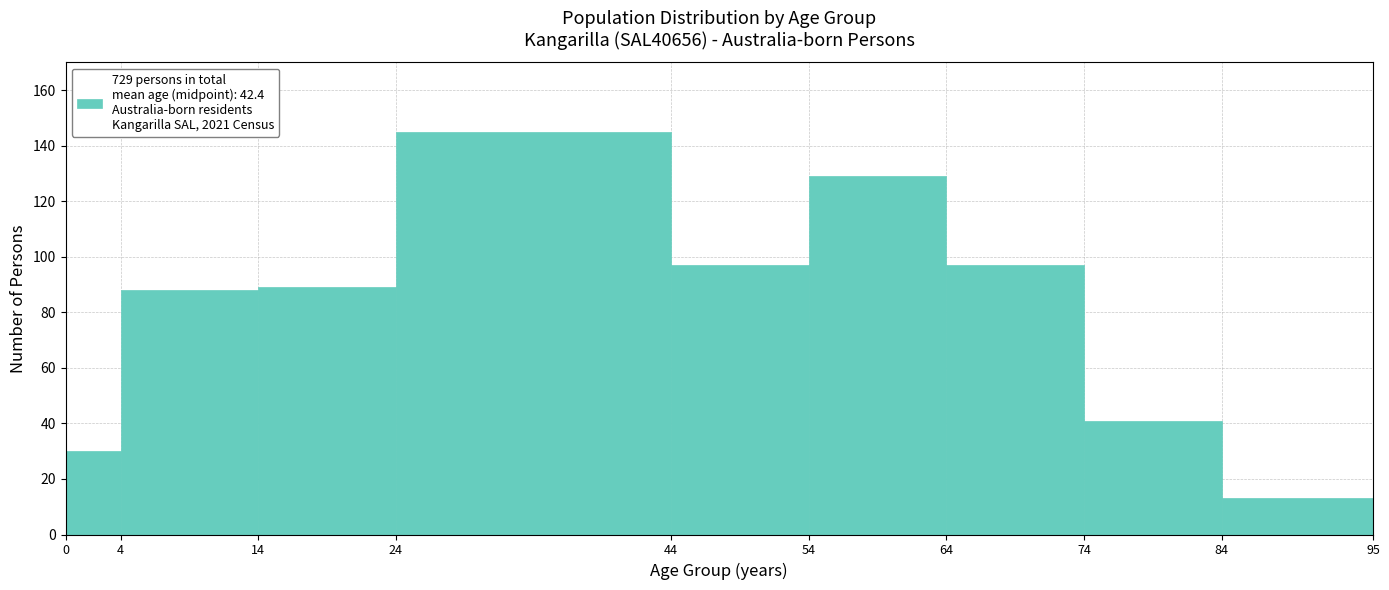

Over which range of the x-axis is the bar tallest?

24 to 44